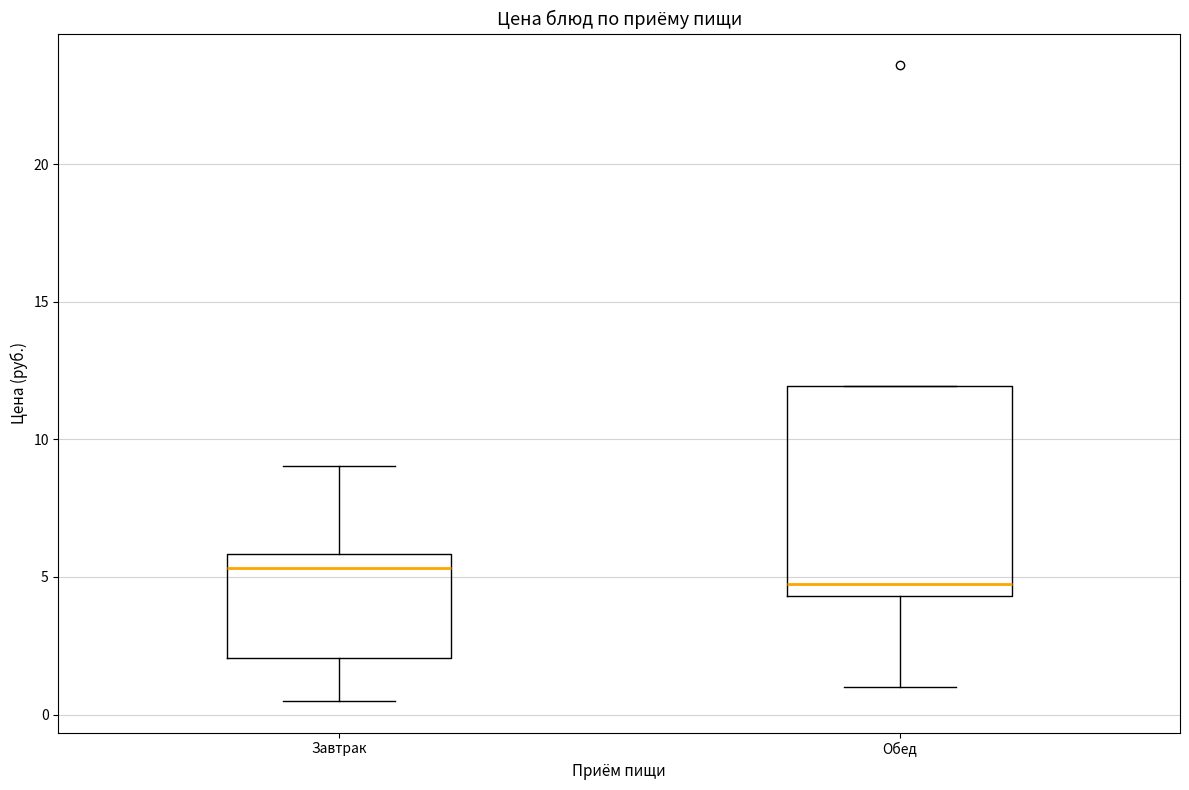

Which box has the highest median line?

Завтрак